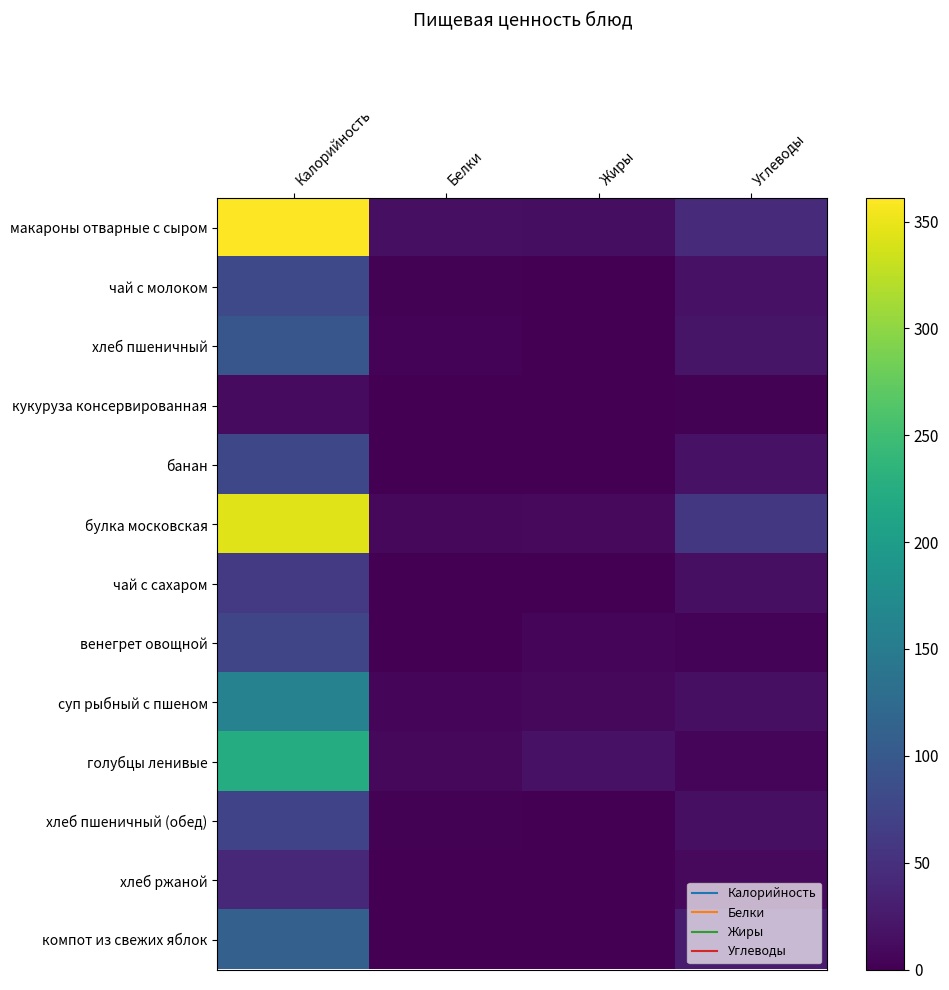

Which series has the largest total across all categories?

макароны отварные с сыром